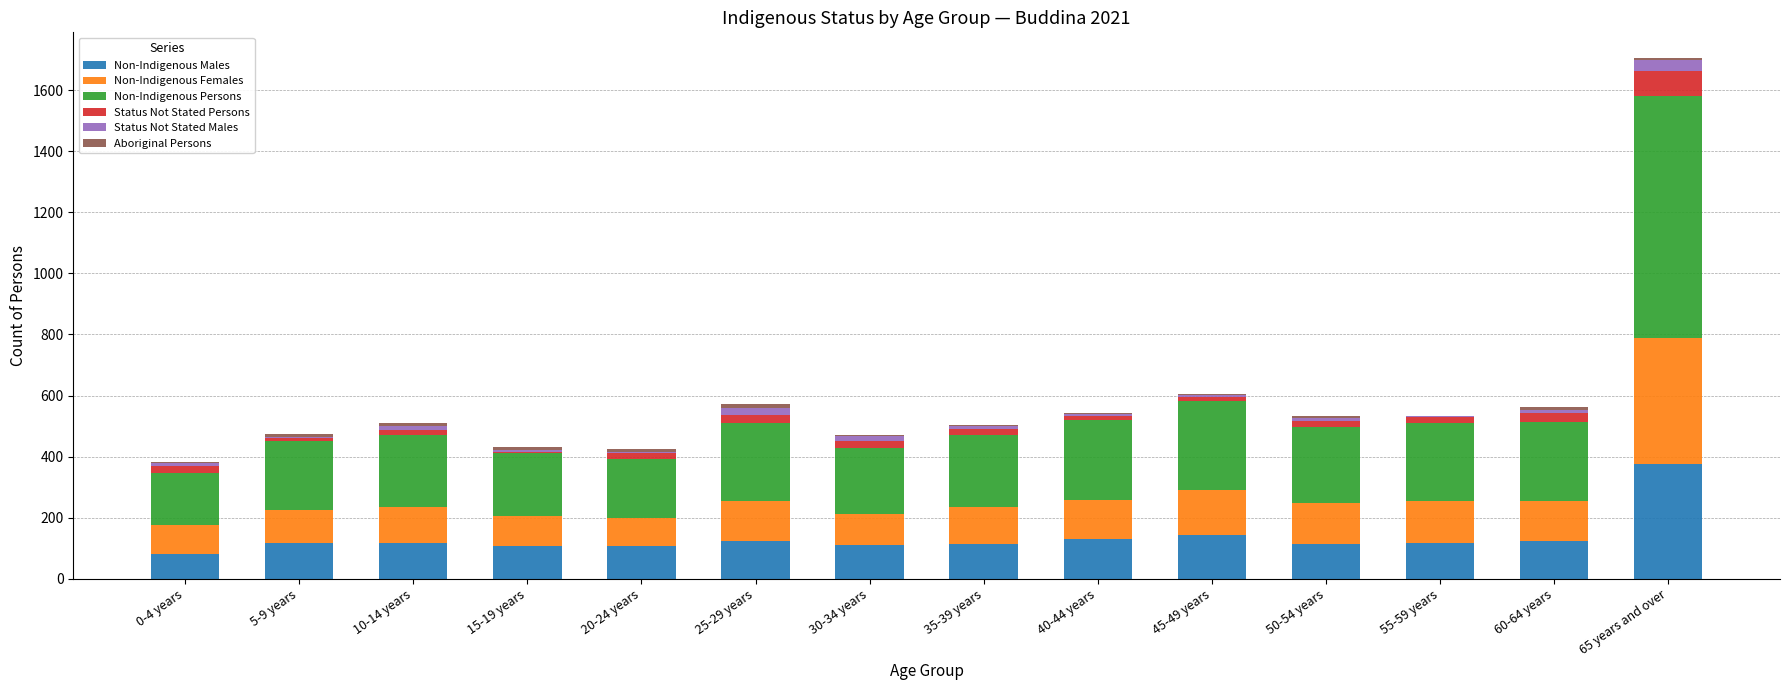

Which category has the highest value in the Non-Indigenous Males series?

65 years and over